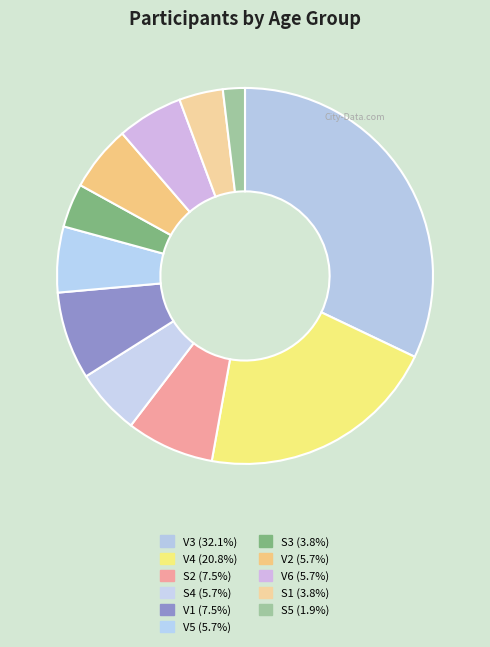

How many slices are in this pie chart?

11